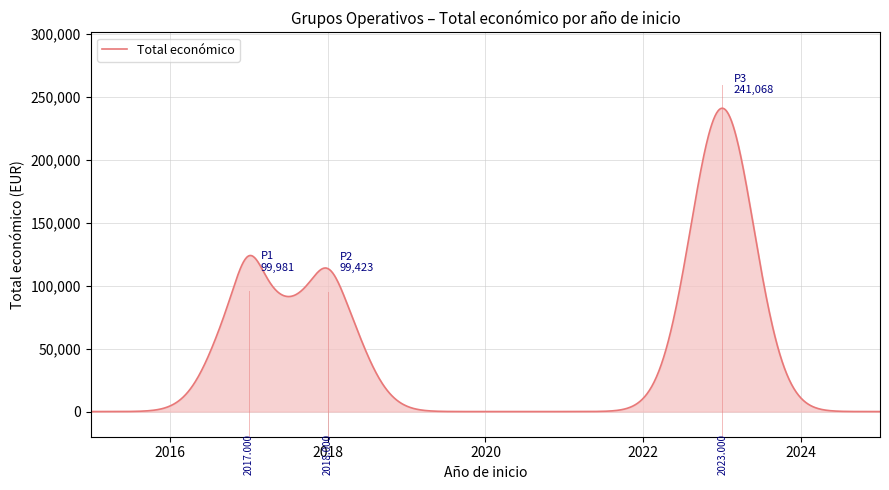

Is this an area chart (filled region under the line)?

Yes